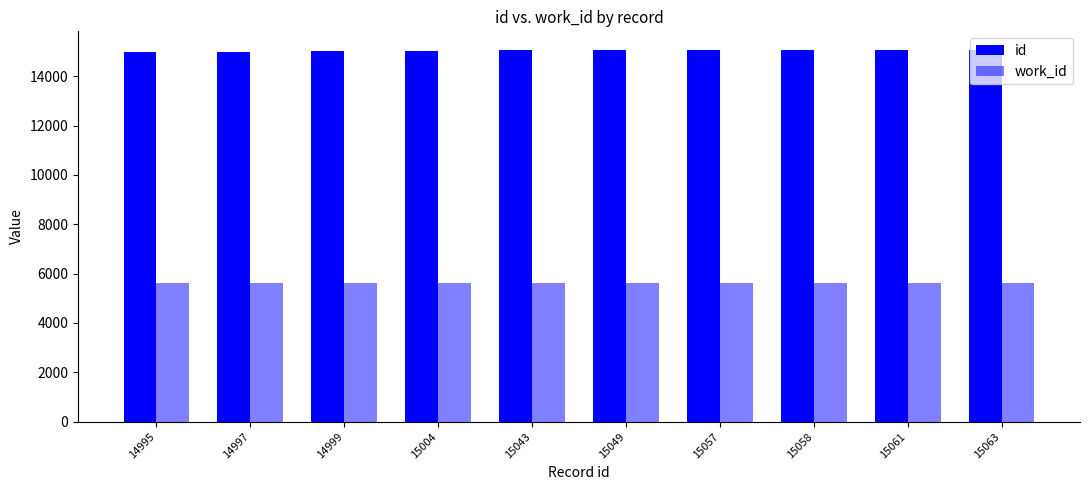

What is the difference between the work_id values at 15049 and 15043?

3